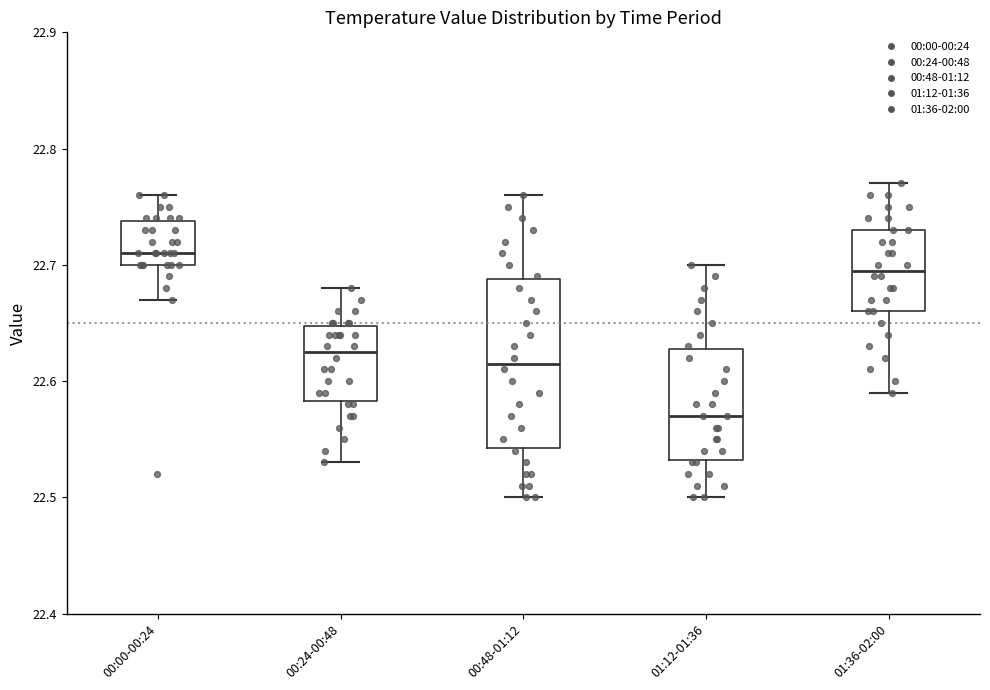

Which box has the highest median line?

00:00-00:24